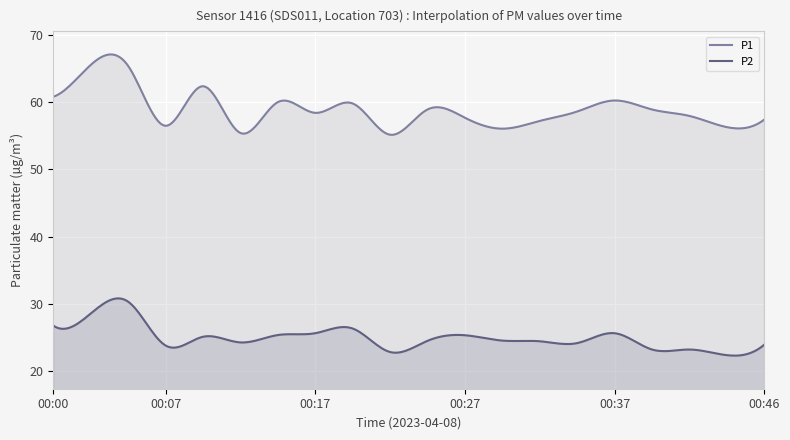

Count the number of categories in the chart.

300